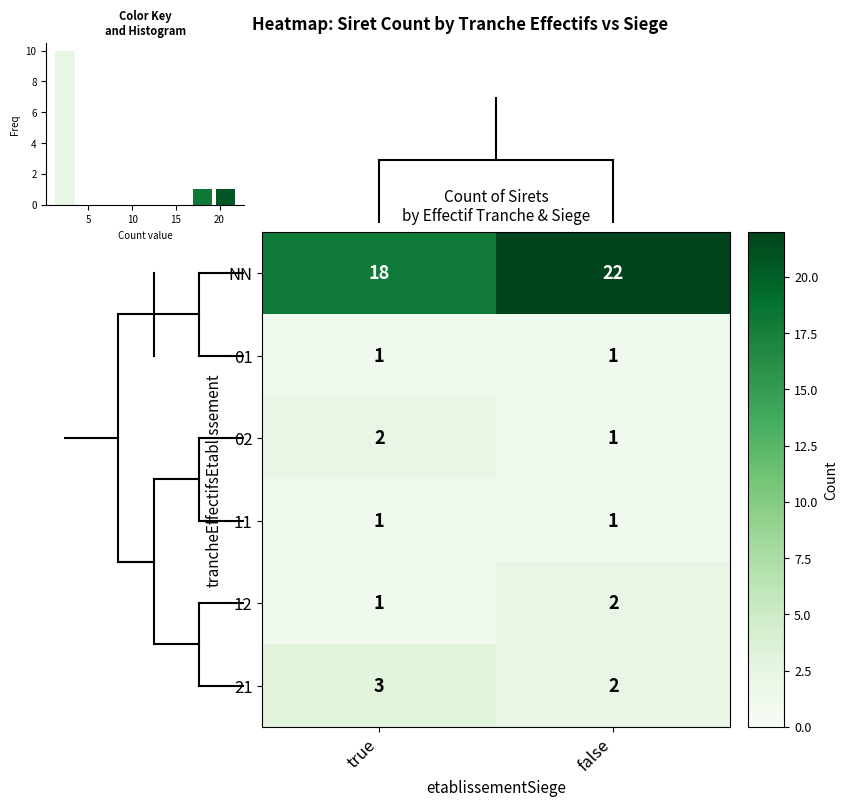

How many data points in 02 are less than 2?

1